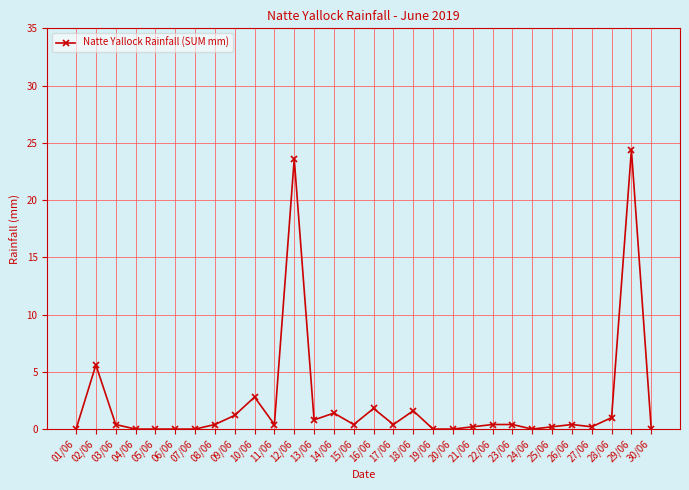

Reading left to right, list all the values displayed in this chart.

01/06=0.0	02/06=5.6	03/06=0.4	04/06=0.0	05/06=0.0	06/06=0.0	07/06=0.0	08/06=0.4	09/06=1.2	10/06=2.8	11/06=0.4	12/06=23.6	13/06=0.8	14/06=1.4	15/06=0.4	16/06=1.8	17/06=0.4	18/06=1.6	19/06=0.0	20/06=0.0	21/06=0.2	22/06=0.4	23/06=0.4	24/06=0.0	25/06=0.2	26/06=0.4	27/06=0.2	28/06=1.0	29/06=24.4	30/06=0.0